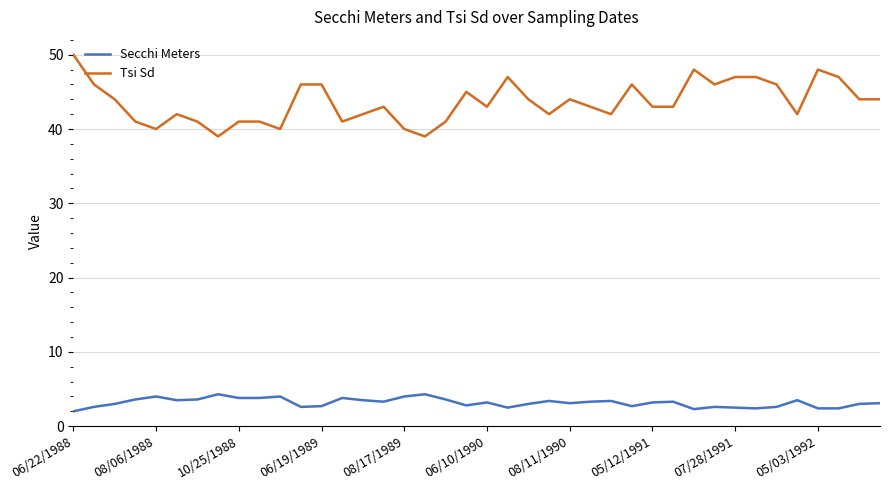

What is the maximum value shown in the chart?

50.0